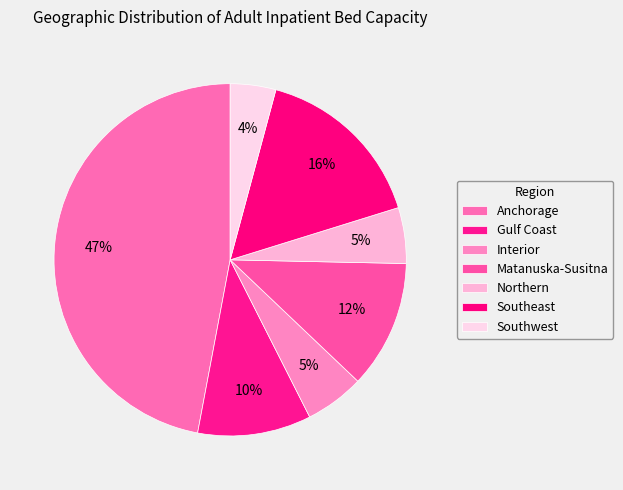

Rank the categories by value from lowest to highest.

Southwest, Northern, Interior, Gulf Coast, Matanuska-Susitna, Southeast, Anchorage